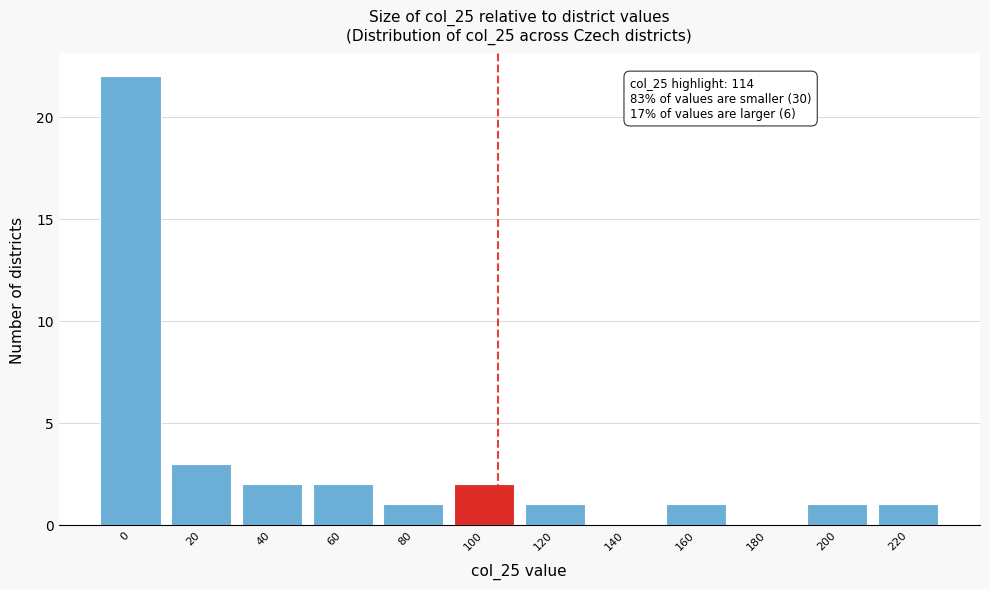

Reading left to right, list all the values displayed in this chart.

0=22	20=3	40=2	60=2	80=1	100=2	120=1	140=0	160=1	180=0	200=1	220=1